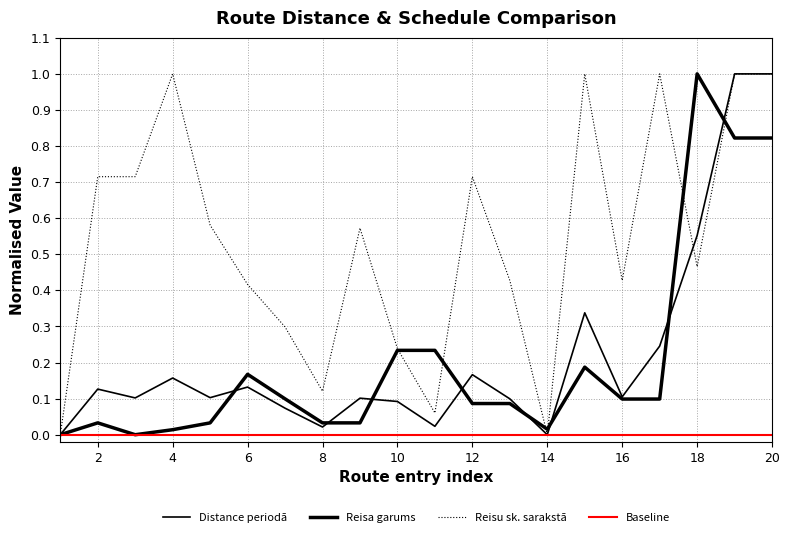

Reading left to right, list all the values displayed in this chart.

Distance periodā: 0.0	0.1	0.1	0.2	0.1	0.1	0.1	0.0	0.1	0.1	0.0	0.2	0.1	0.0	0.3	0.1	0.2	0.6	1.0	1.0
Reisa garums: 0.0	0.0	0.0	0.0	0.0	0.2	0.1	0.0	0.0	0.2	0.2	0.1	0.1	0.0	0.2	0.1	0.1	1.0	0.8	0.8
Reisu sk. sarakstā: 0.0	0.7	0.7	1.0	0.6	0.4	0.3	0.1	0.6	0.2	0.1	0.7	0.4	0.0	1.0	0.4	1.0	0.5	1.0	1.0